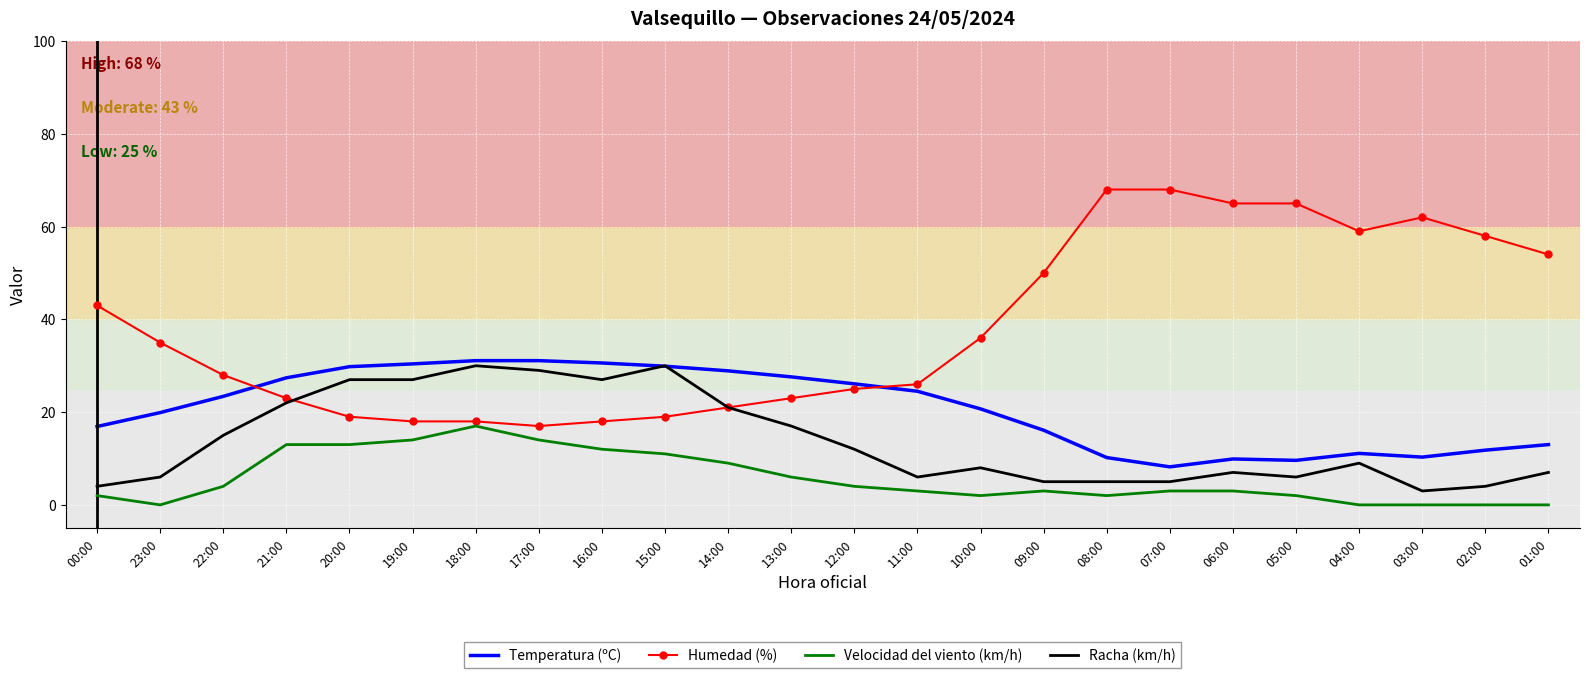

True or false: Humedad (%) has a value of 4.1 at 15:00.

False